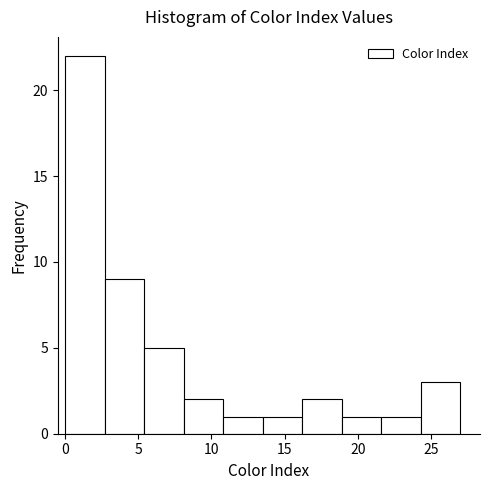

Reading left to right, list every bar in this chart as the range it spans on the x-axis followed by its height. Neither the bar edges nor the heights are printed on the chart, so give them approximately, as read against the axes.

0.0 to 2.7: 22
2.7 to 5.4: 9
5.4 to 8.1: 5
8.1 to 10.8: 2
10.8 to 13.5: 1
13.5 to 16.2: 1
16.2 to 18.9: 2
18.9 to 21.6: 1
21.6 to 24.3: 1
24.3 to 27.0: 3